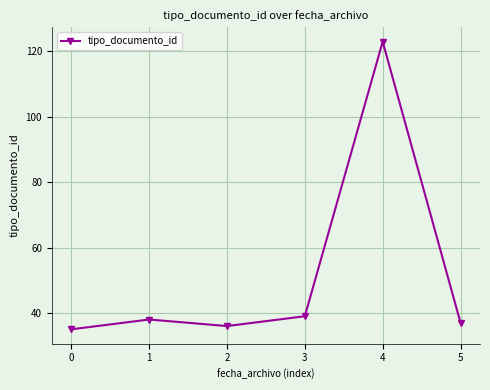

What is the maximum value shown in the chart?

123